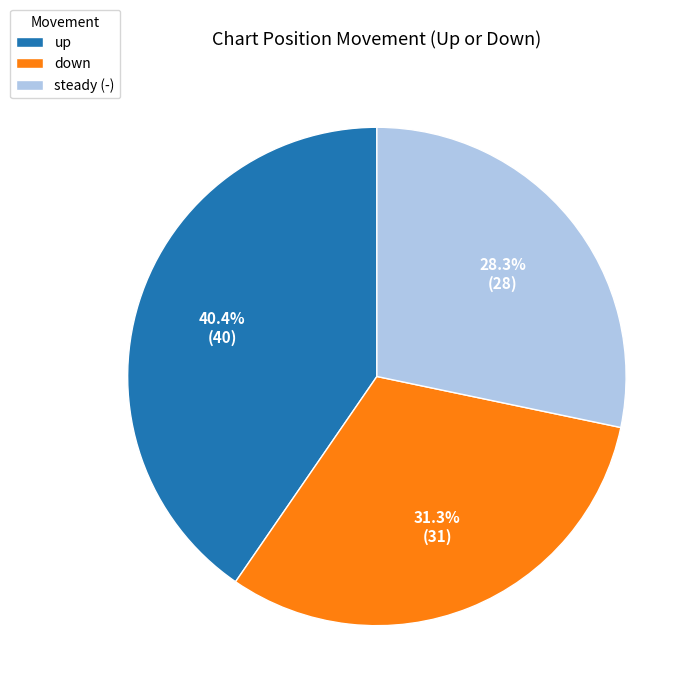

What percentage is the up slice, to the nearest percent?

40%